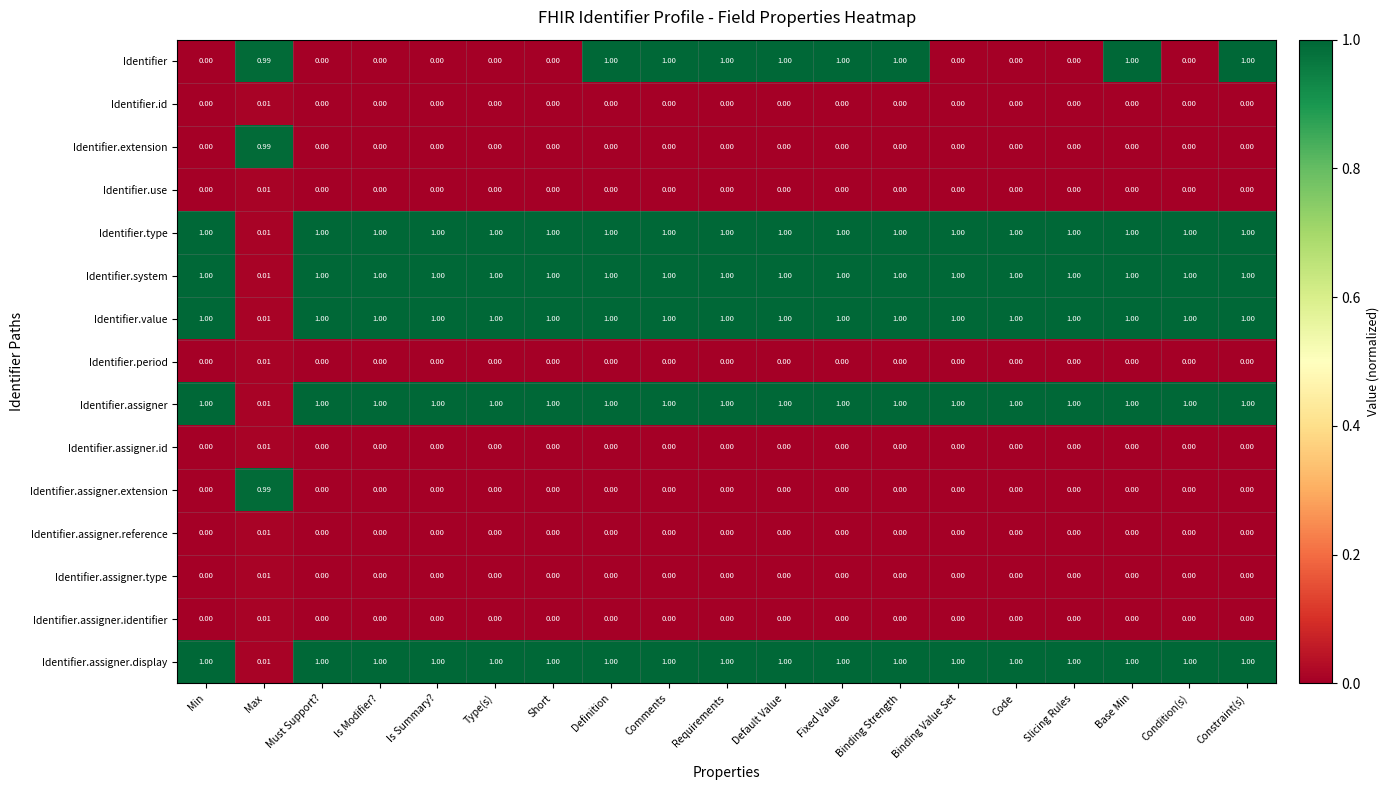

How many values in the Identifier.assigner.id series exceed 0?

1